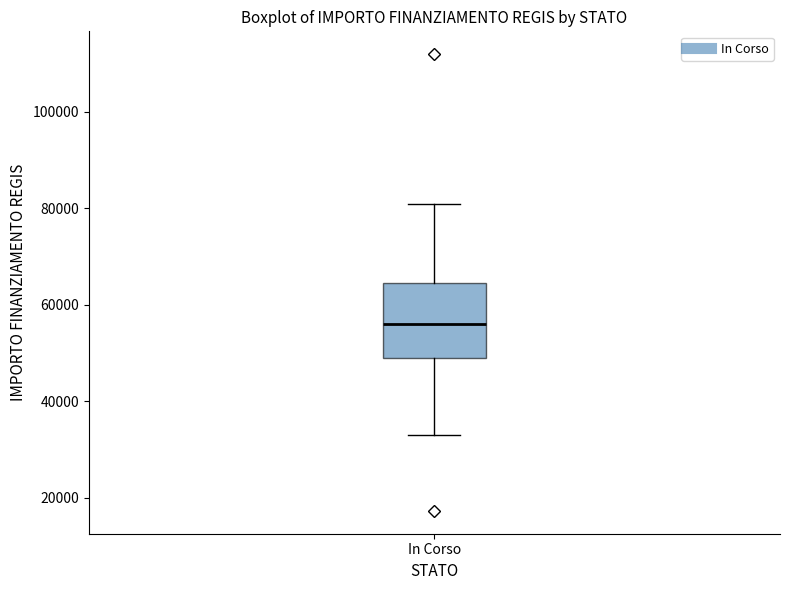

Transcribe this box plot: give where the median line is, the range the box spans, and where the two whiskers end, as read against the y-axis. The values are not printed on the chart, so give them approximately, as read against the axis.

median 56000, box 50000 to 64000, whiskers 32000 to 80000